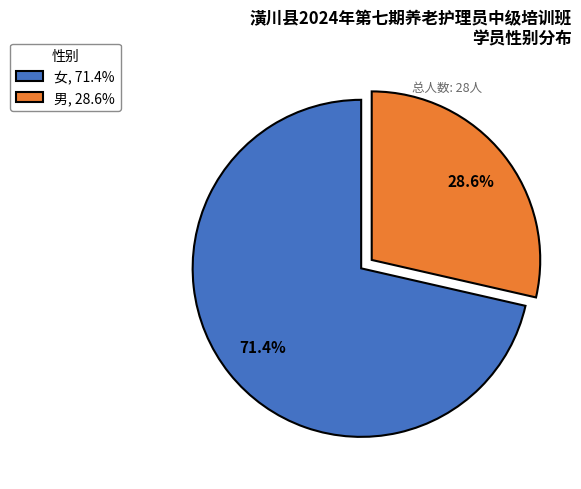

To the nearest percent, what is the difference between the largest and smallest slice percentages?

43%